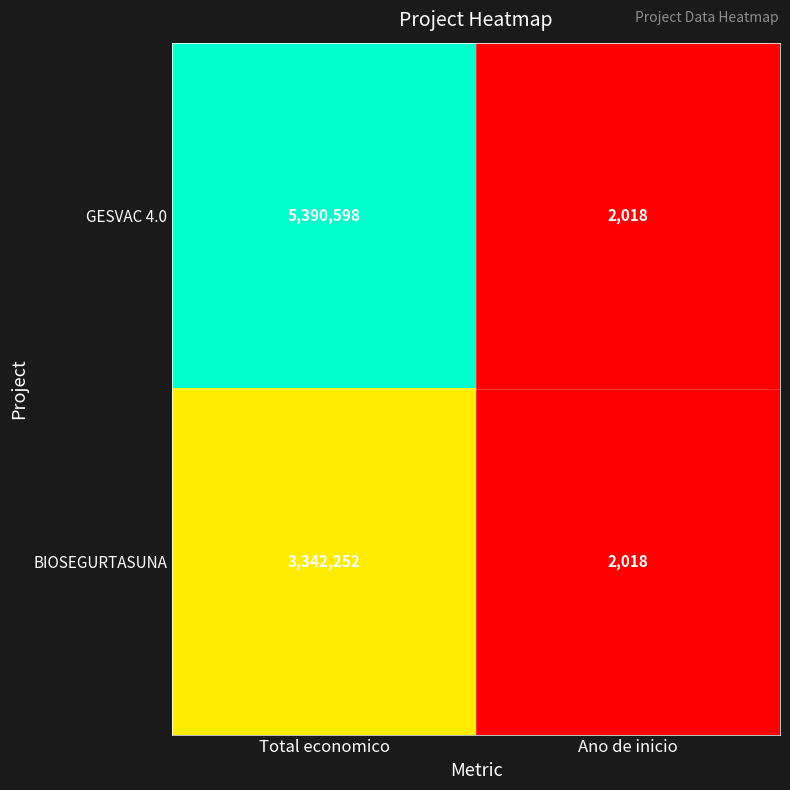

What value does the GESVAC 4.0 series have at Ano de inicio?

2018